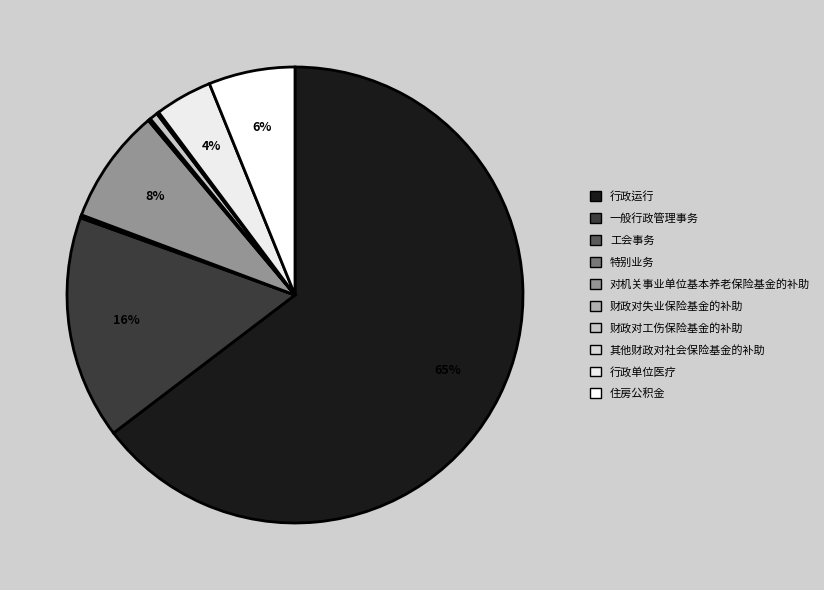

Count the number of slices in the pie.

10